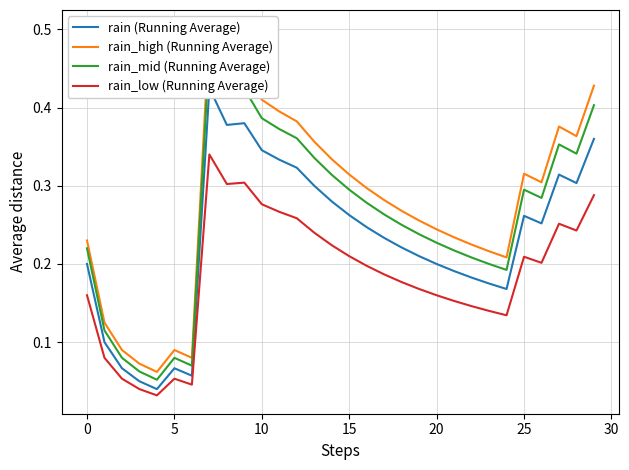

Reading left to right, extract all data points from this chart.

rain (Running Average): 0.2	0.1	0.1	0.1	0.0	0.1	0.1	0.4	0.4	0.4	0.3	0.3	0.3	0.3	0.3	0.3	0.2	0.2	0.2	0.2	0.2	0.2	0.2	0.2	0.2	0.3	0.3	0.3	0.3	0.4
rain_high (Running Average): 0.2	0.1	0.1	0.1	0.1	0.1	0.1	0.5	0.4	0.4	0.4	0.4	0.4	0.4	0.3	0.3	0.3	0.3	0.3	0.3	0.2	0.2	0.2	0.2	0.2	0.3	0.3	0.4	0.4	0.4
rain_mid (Running Average): 0.2	0.1	0.1	0.1	0.1	0.1	0.1	0.5	0.4	0.4	0.4	0.4	0.4	0.3	0.3	0.3	0.3	0.3	0.2	0.2	0.2	0.2	0.2	0.2	0.2	0.3	0.3	0.4	0.3	0.4
rain_low (Running Average): 0.2	0.1	0.1	0.0	0.0	0.1	0.0	0.3	0.3	0.3	0.3	0.3	0.3	0.2	0.2	0.2	0.2	0.2	0.2	0.2	0.2	0.2	0.1	0.1	0.1	0.2	0.2	0.3	0.2	0.3